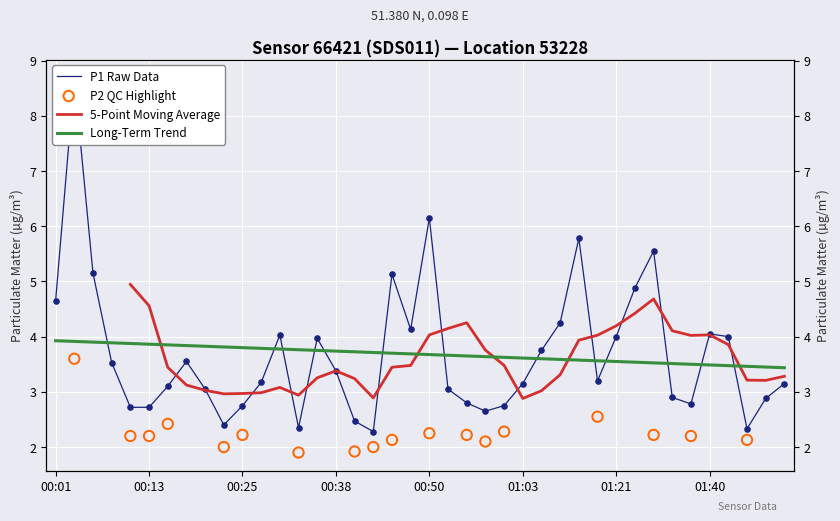

What is the change in value from 01:11 to 01:35?

-1.4